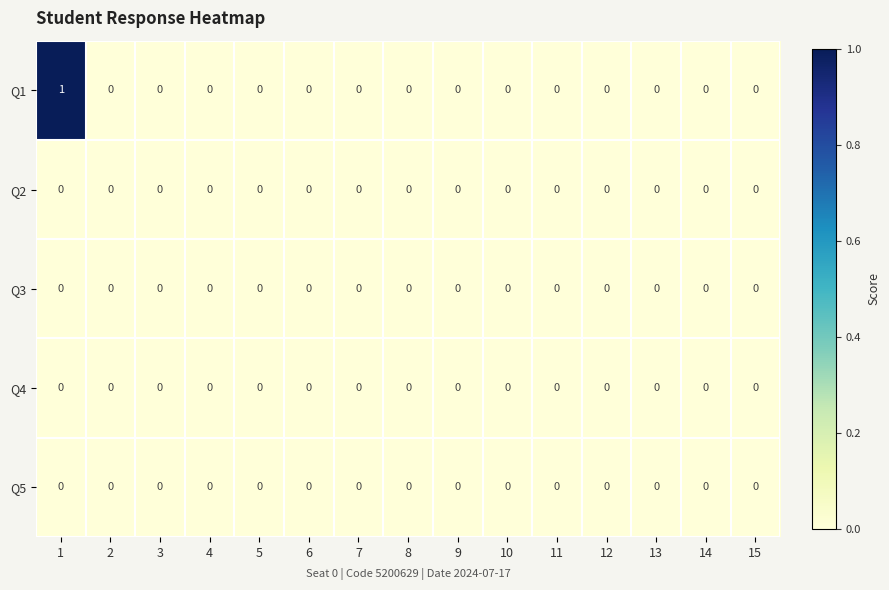

The value of Q2 at 7 is 0. True or false?

True